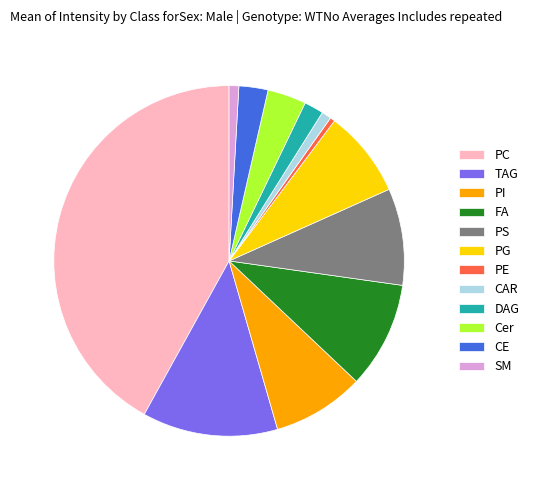

Which slice is the largest?

PC